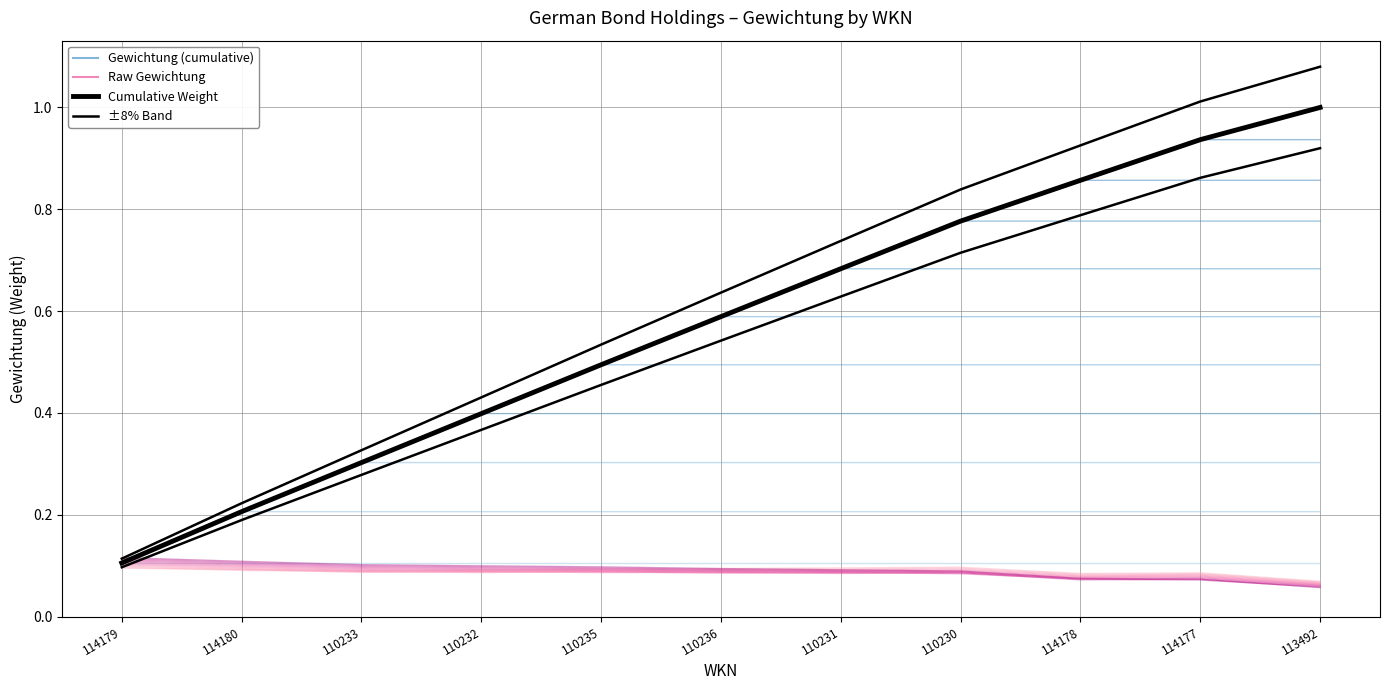

What is the spread (max minus min) of values at 114180?

0.1